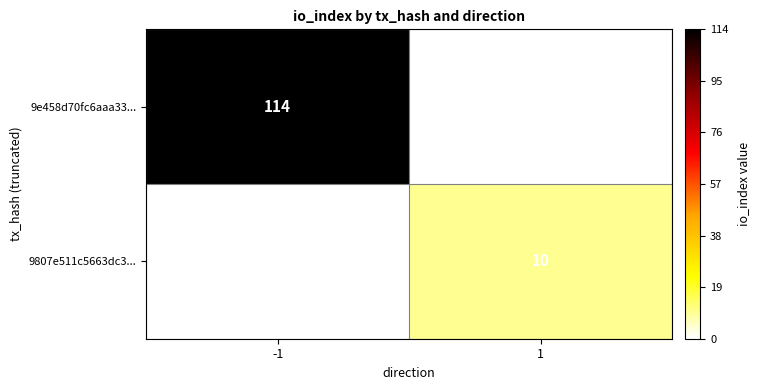

The 9e458d70fc6aaa33... series shows 114 at -1. True or false?

True